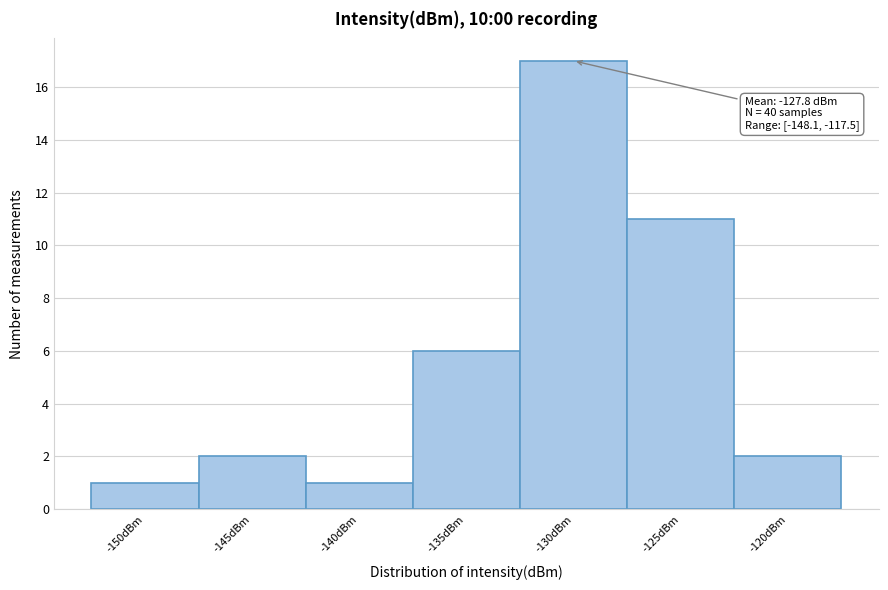

Reading right to left, extract all data points from this chart.

2	11	17	6	1	2	1